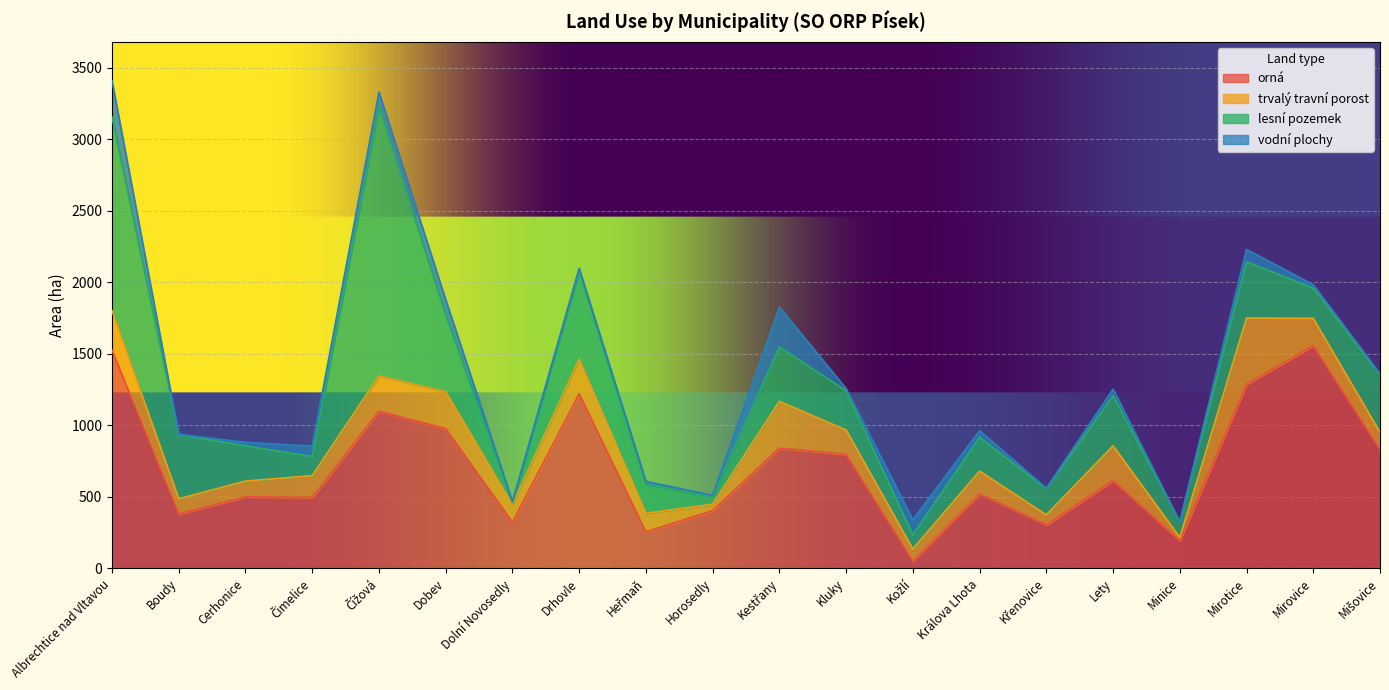

What is the label of the 2nd point from the right?

Mirovice